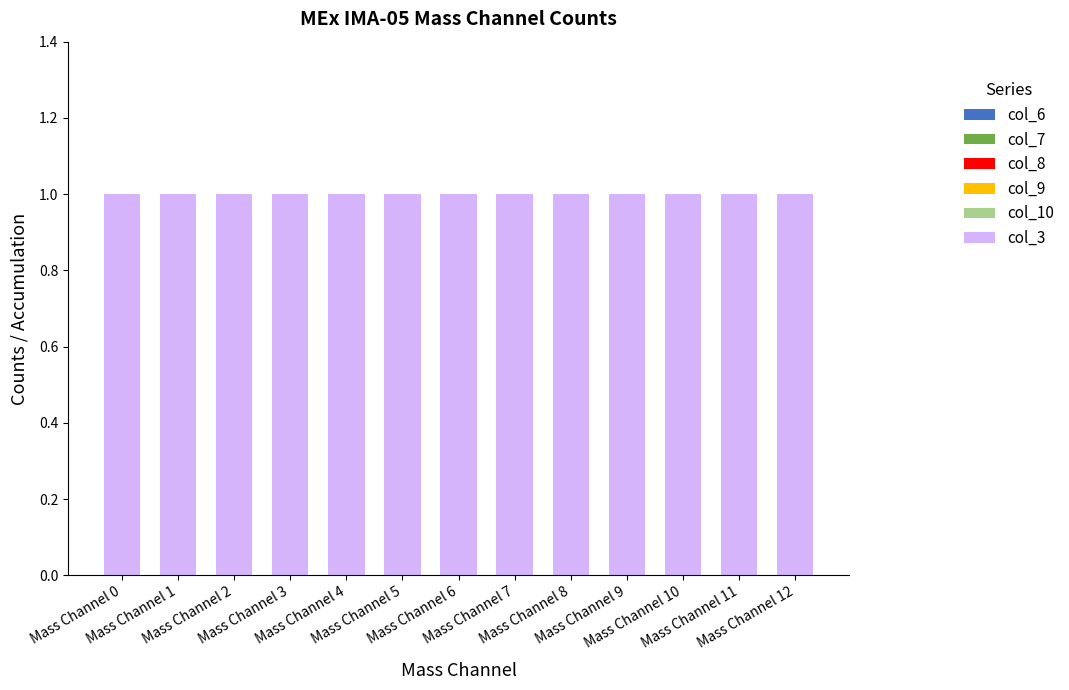

At which category is the sum across all series the highest?

Mass Channel 0